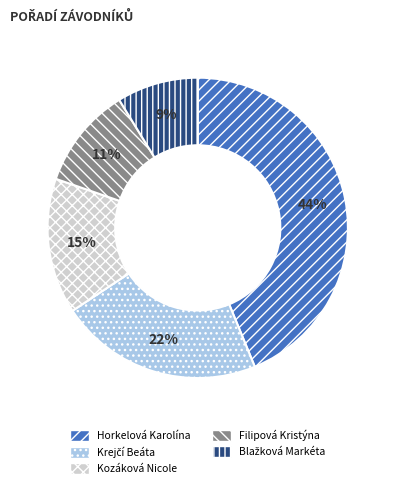

To the nearest percent, what percentage of the pie is Filipová Kristýna?

11%